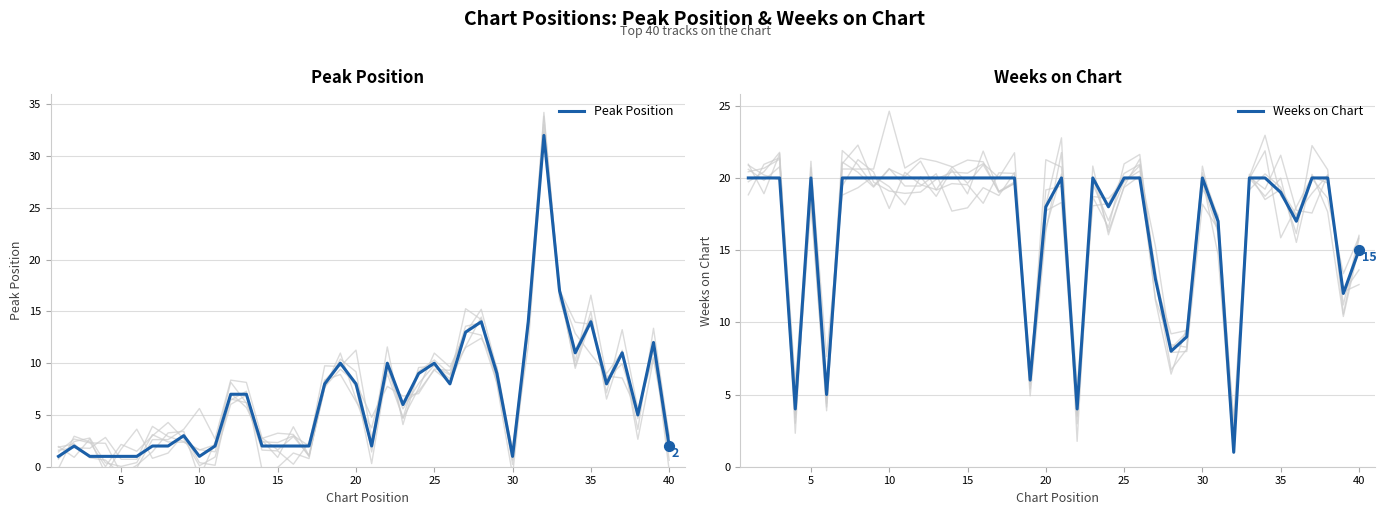

At how many categories does at least one series exceed 30?

1